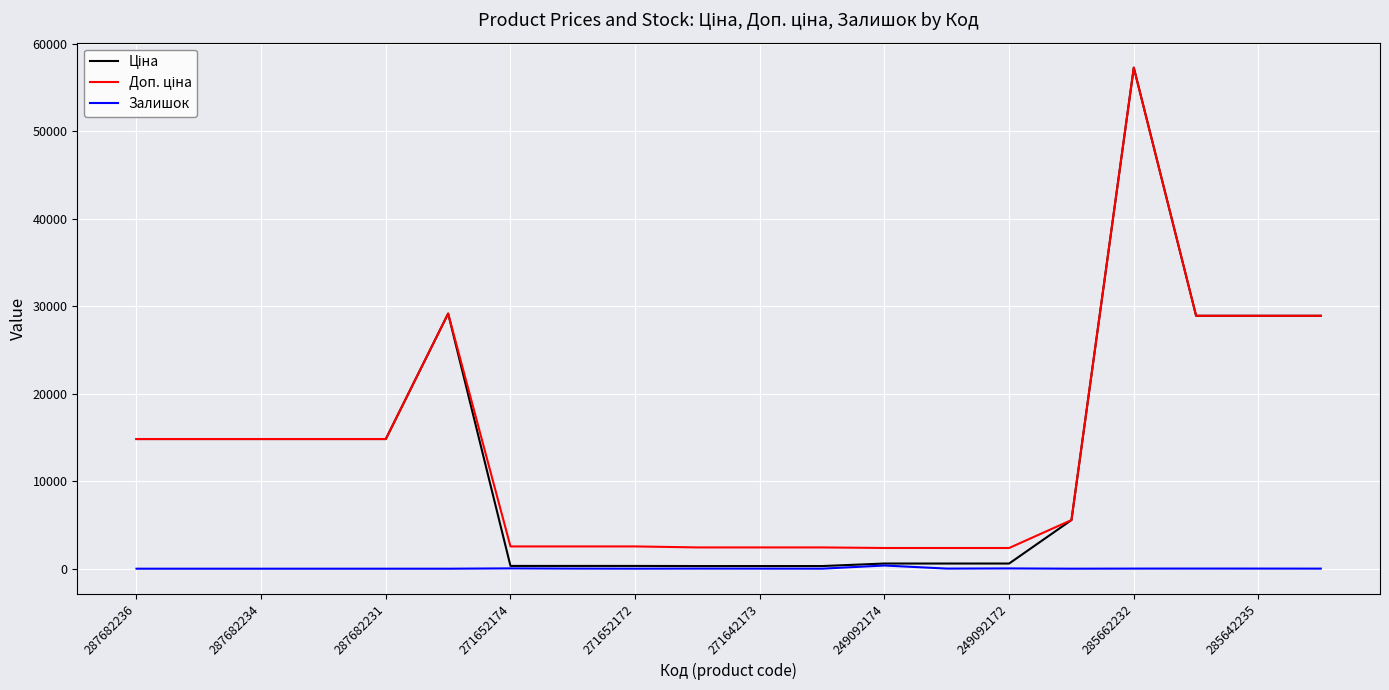

How many lines are shown in the chart?

3